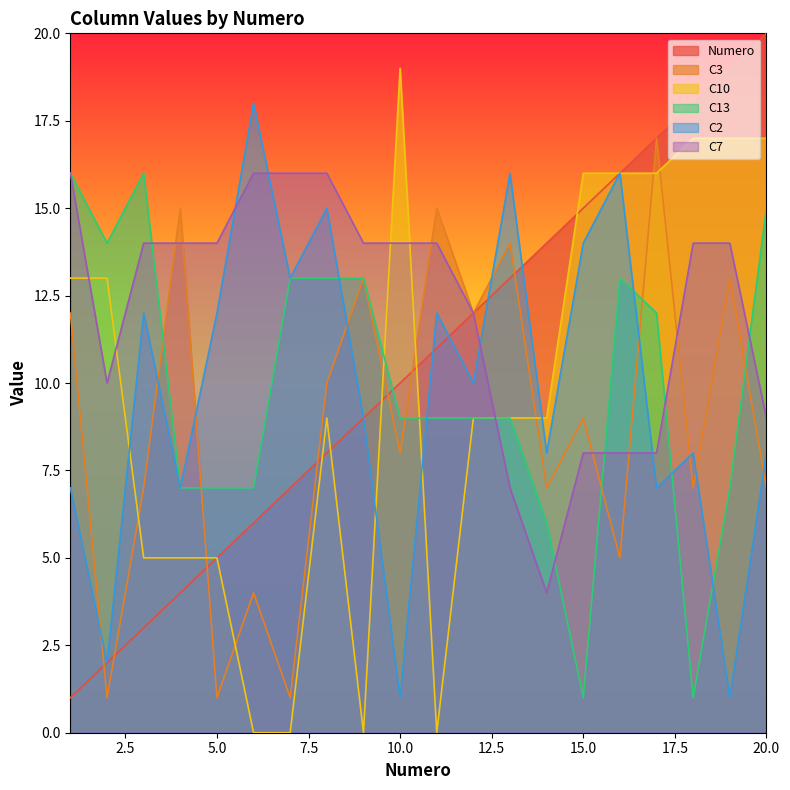

Where is C13 nearest to the value 8?

4